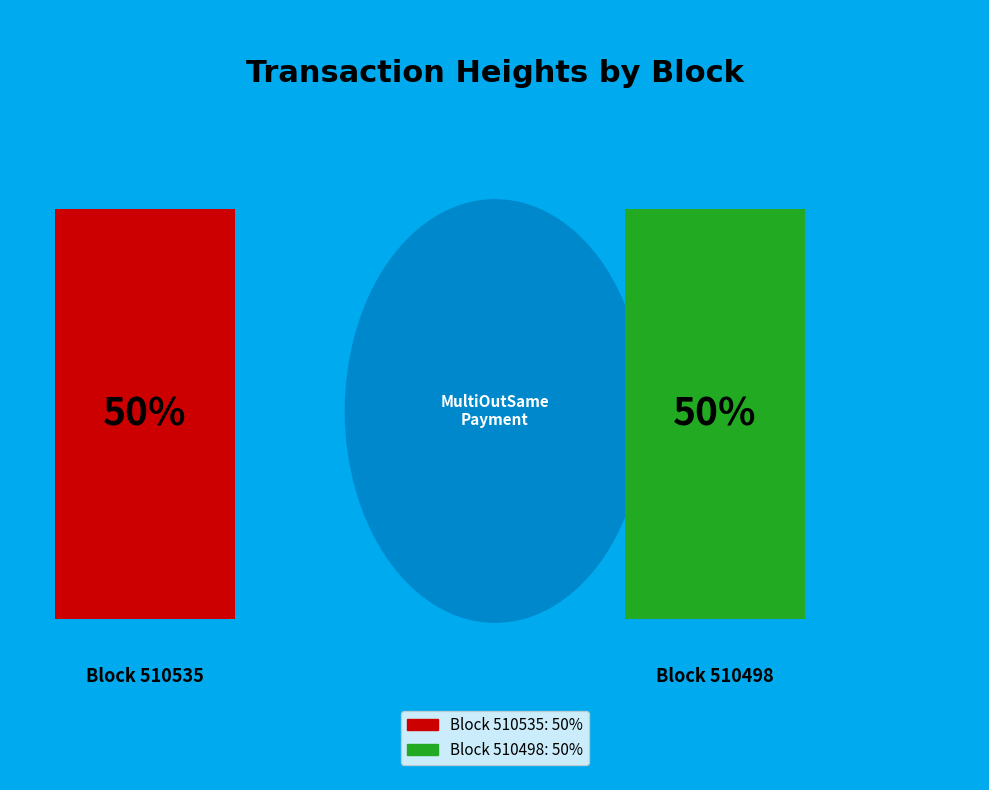

What is the largest slice in the pie chart?

510535